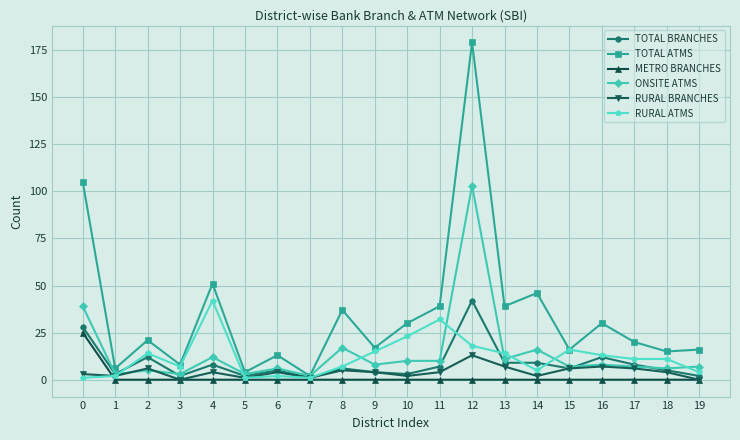

What is the maximum value shown in the chart?

179